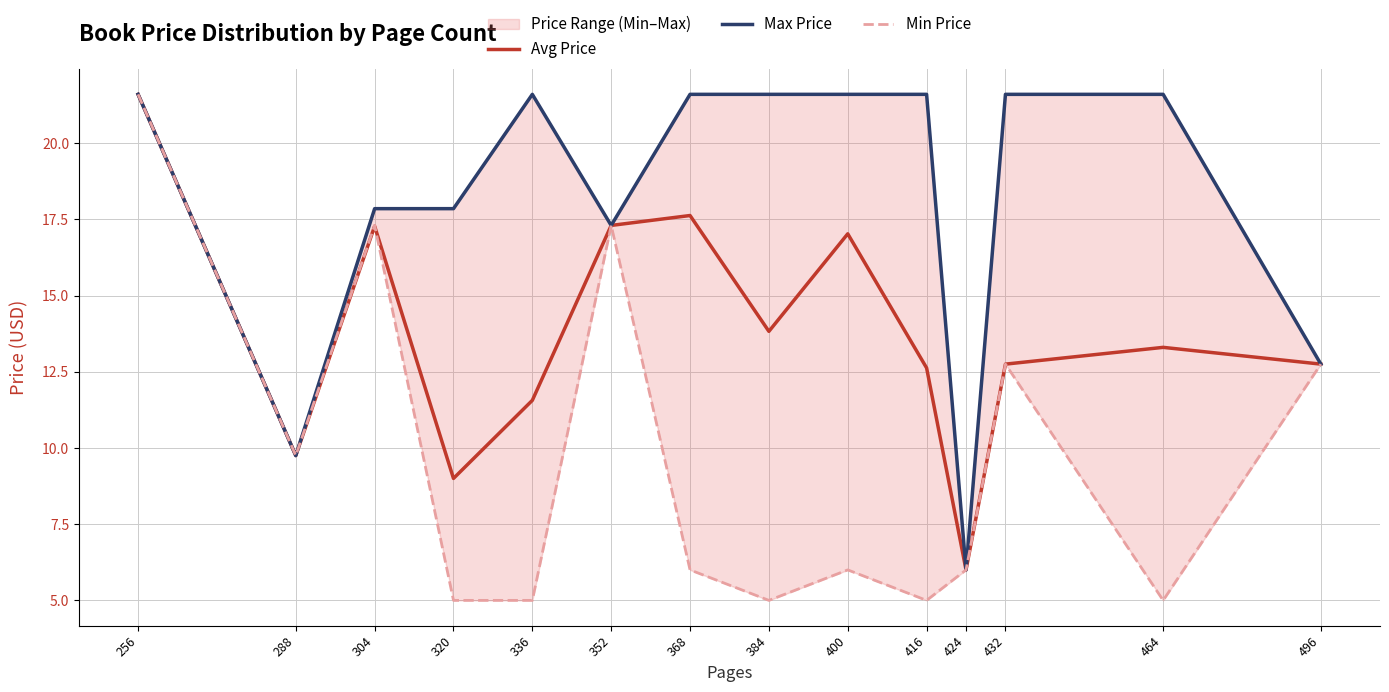

After their last crossing, which series has the higher values: Min Price or Avg Price?

Avg Price